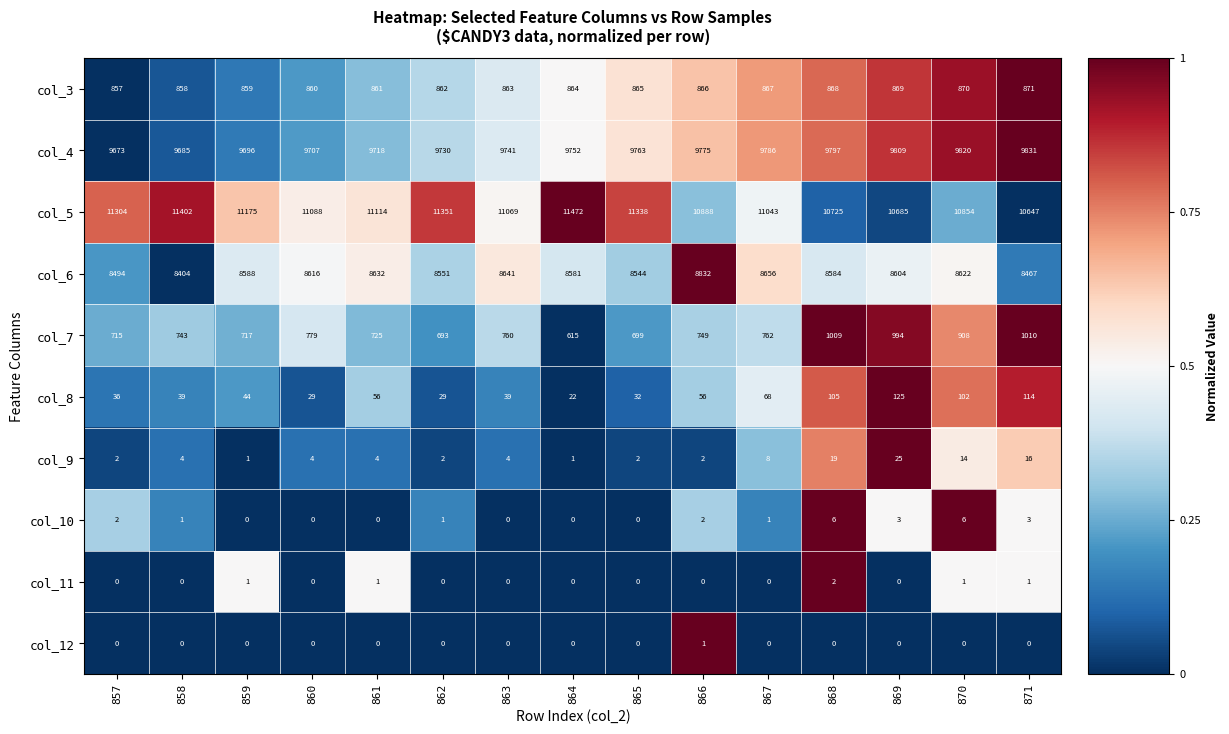

What is the difference between the second highest and second lowest values in the col_4 series?

135